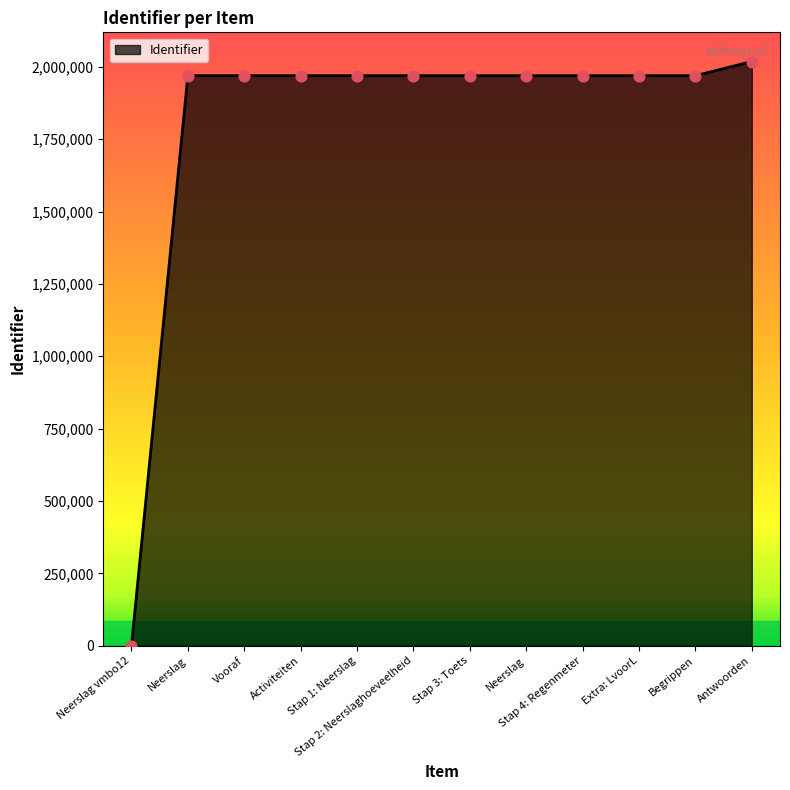

Does the chart have visible grid lines?

No